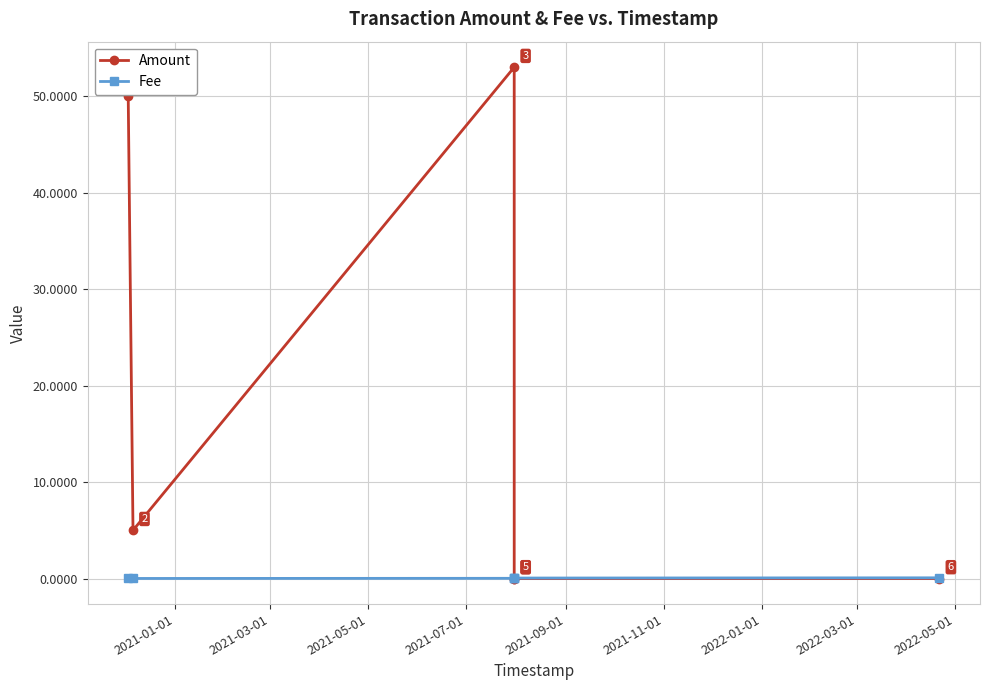

True or false: Amount and Fee intersect in this chart.

True